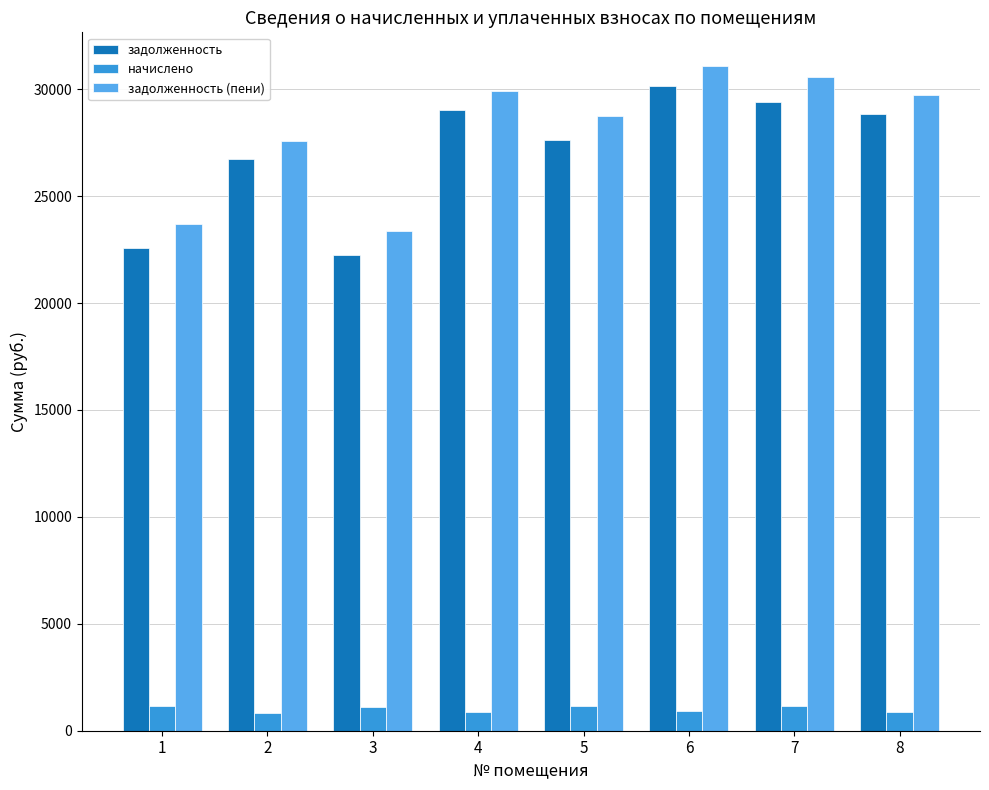

What is the approximate value of задолженность at 4?

29014.2